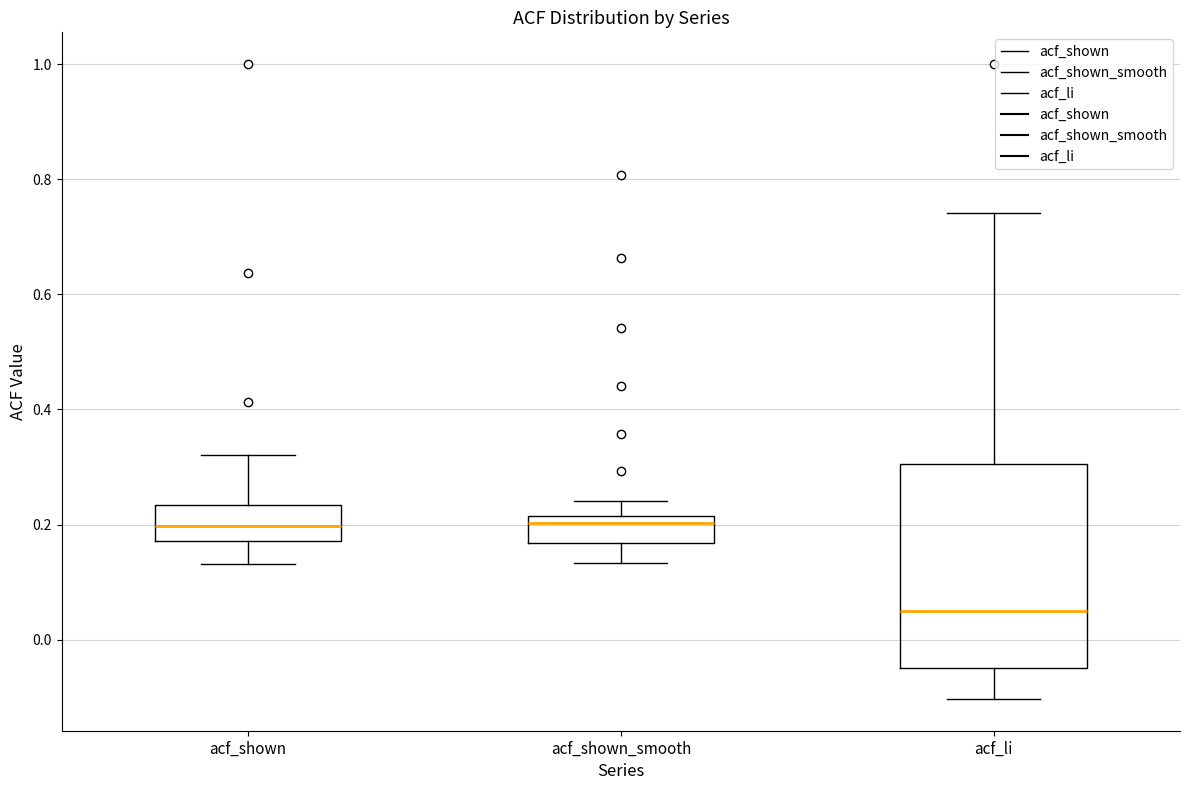

Which box is the tallest, from its lower edge to its upper edge?

acf_li